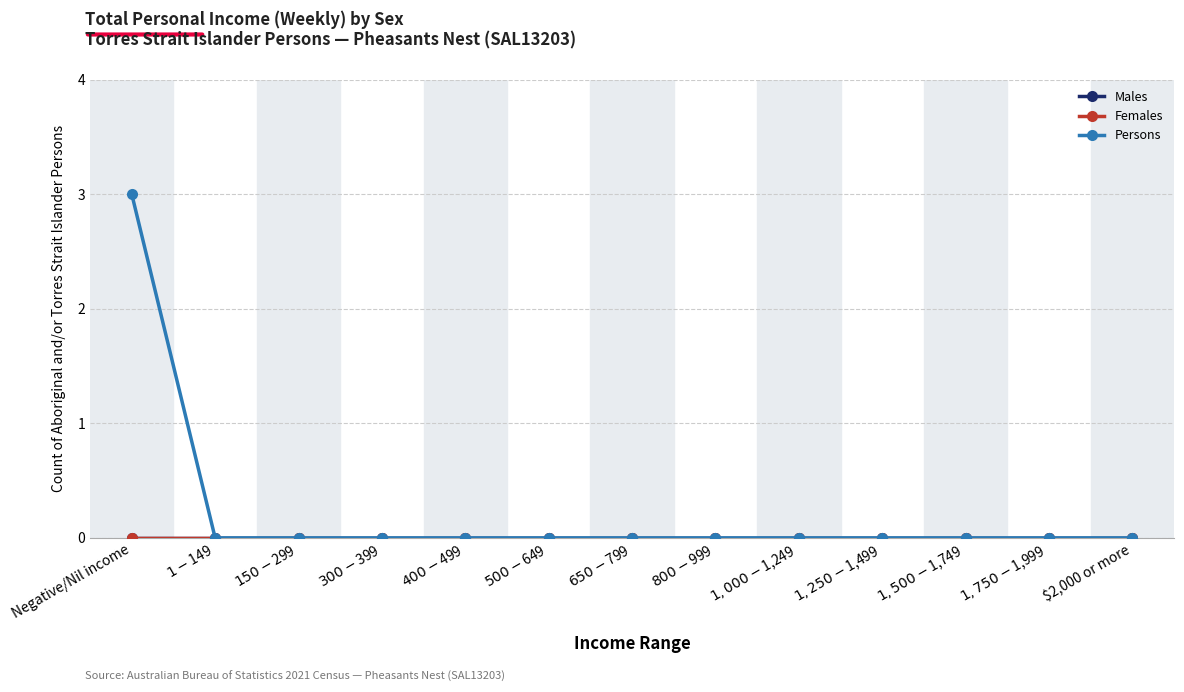

Between $500-$649 and $800-$999, which is larger?

$500-$649